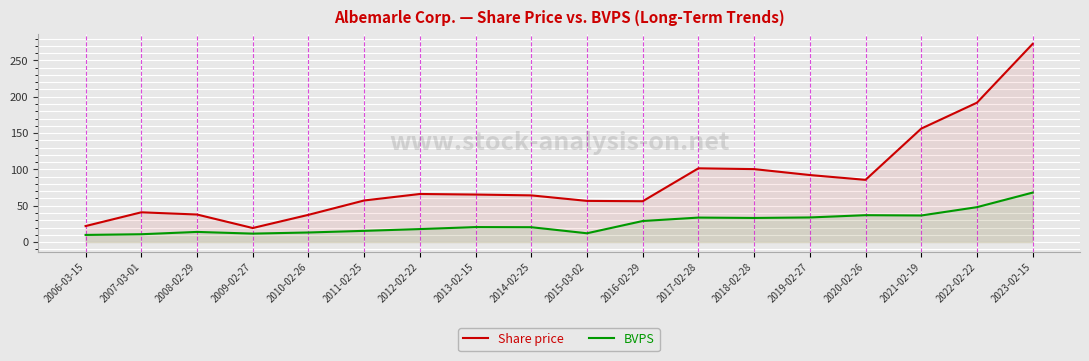

The BVPS series shows 26.1 at 2012-02-22. True or false?

False